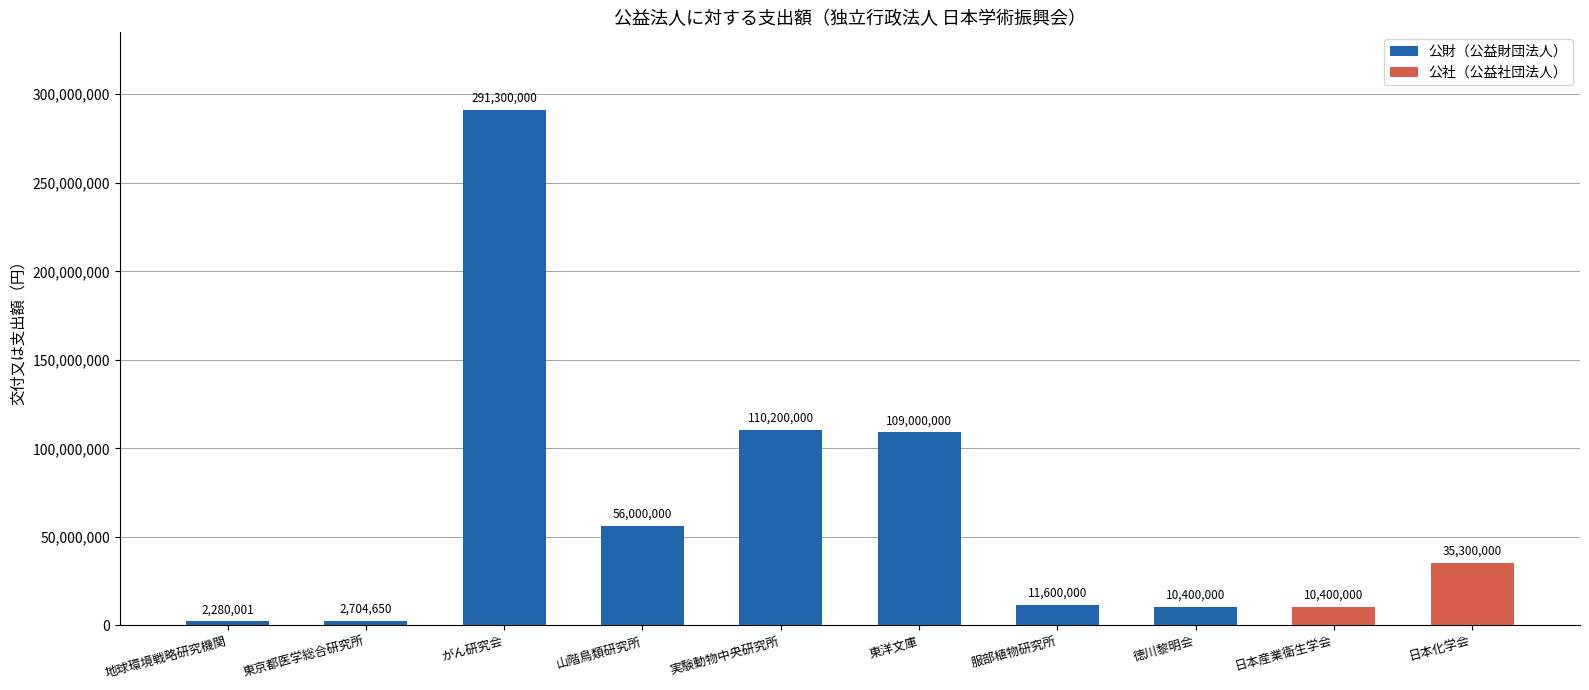

What is the difference between the maximum and minimum values?

289019999